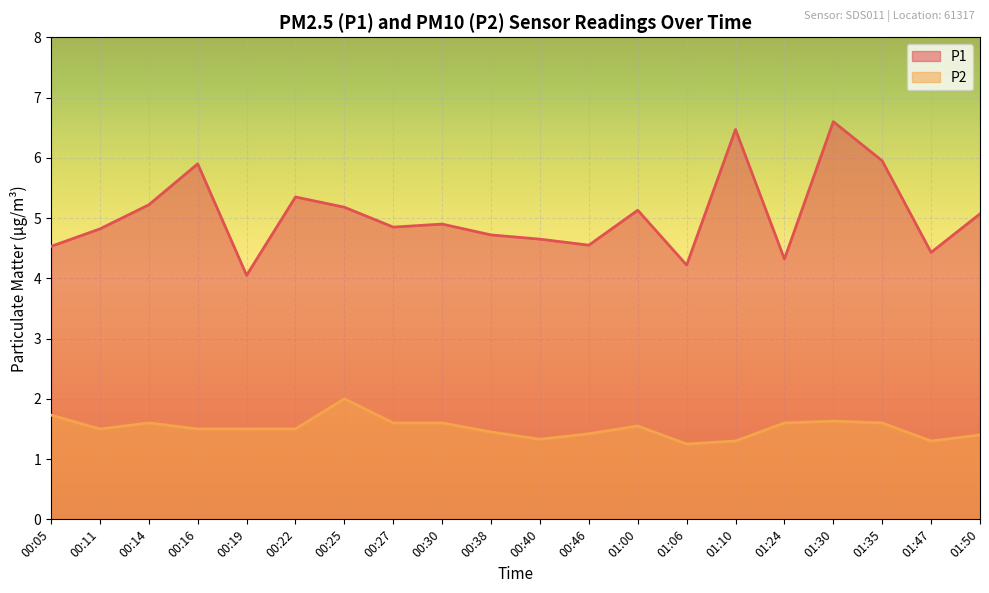

List the series in order of their peak value, highest first.

P1, P2